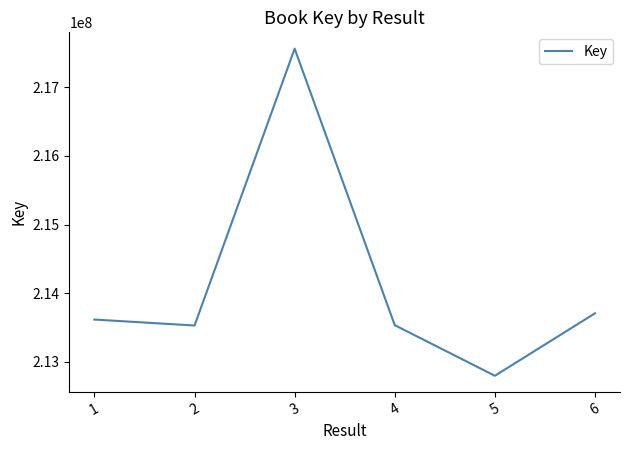

What value does the data have at 3, to the nearest 50?

217563550